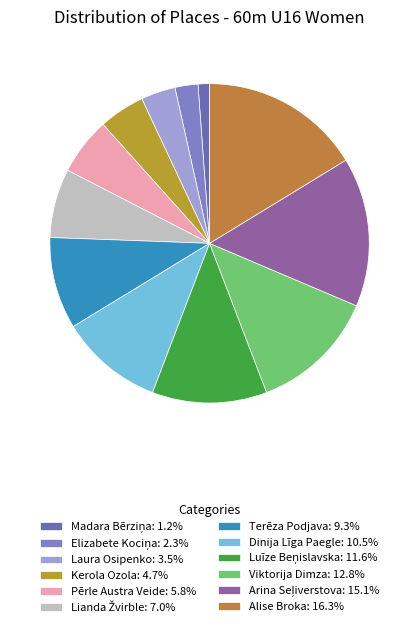

Between Dinija Līga Paegle and Pērle Austra Veide, which is larger?

Dinija Līga Paegle